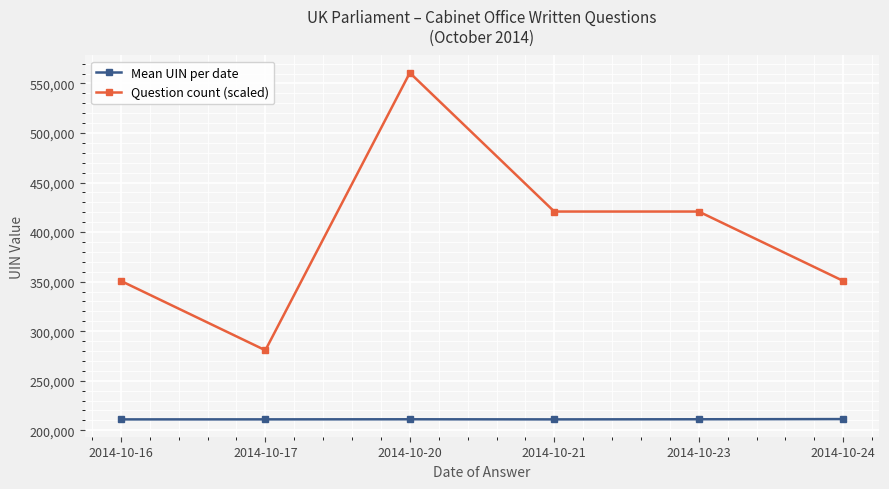

List the series in order of their overall mean, lowest first.

Mean UIN per date, Question count (scaled)